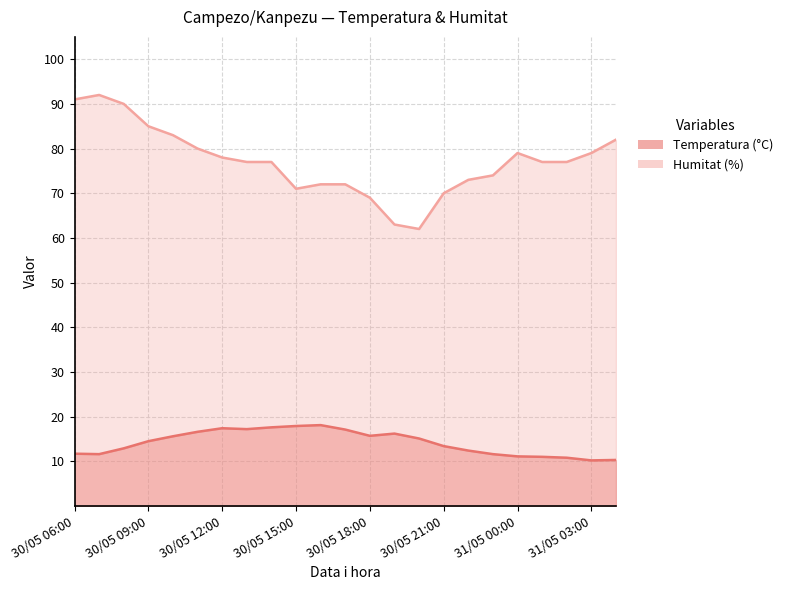

Is the value of Temperatura (°C) at 30/05 09:00 greater than the value of Humitat (%) at 30/05 15:00?

No